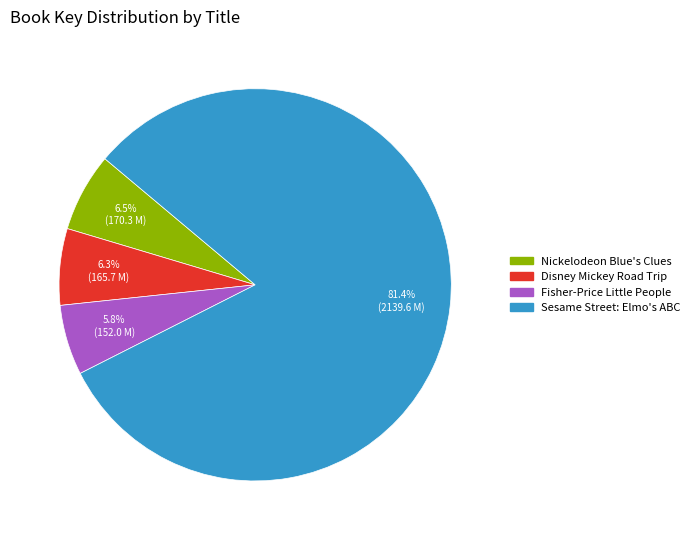

Which category has the biggest portion of the pie?

Sesame Street: Elmo's ABC